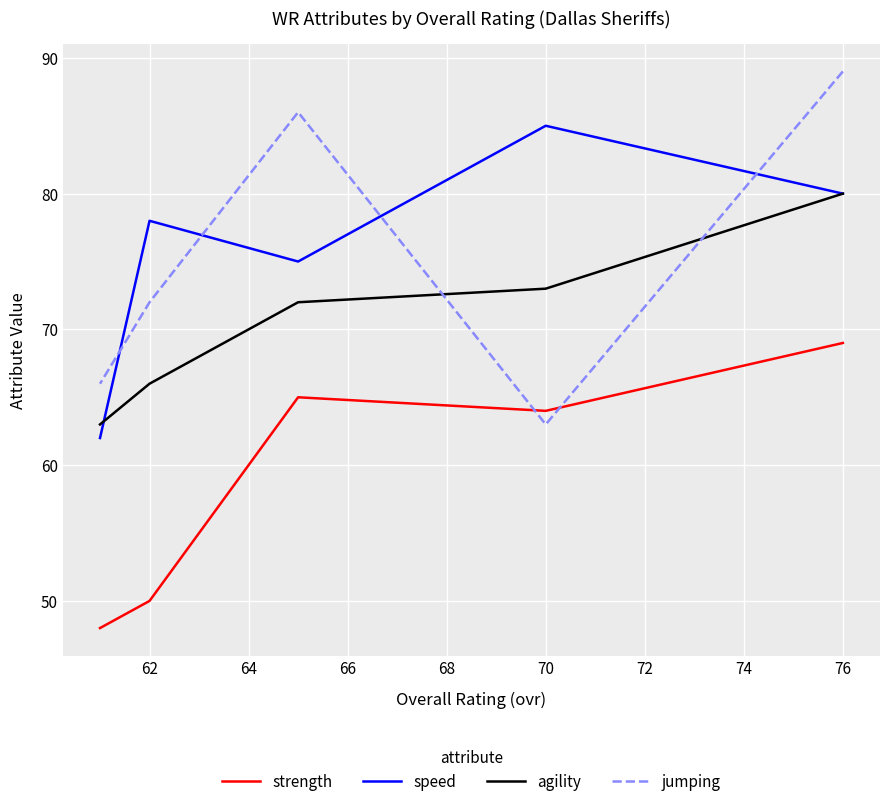

At 64, list the series in order from largest to smallest.

jumping, speed, agility, strength